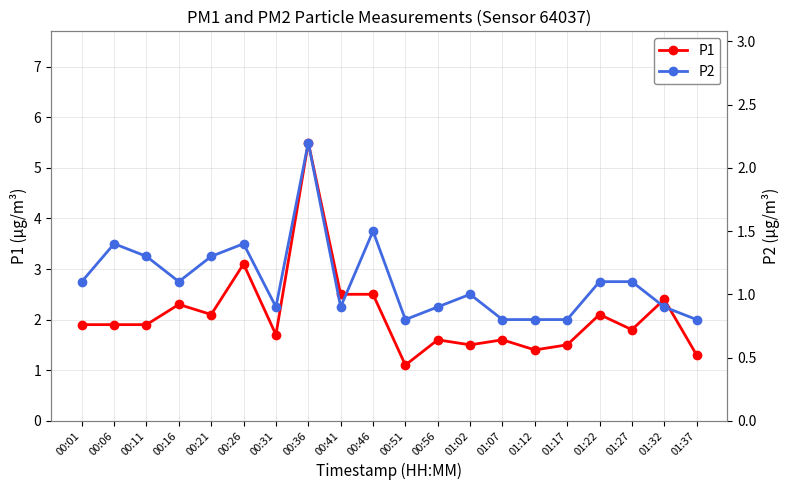

At 00:16, list the series in order from largest to smallest.

P1, P2